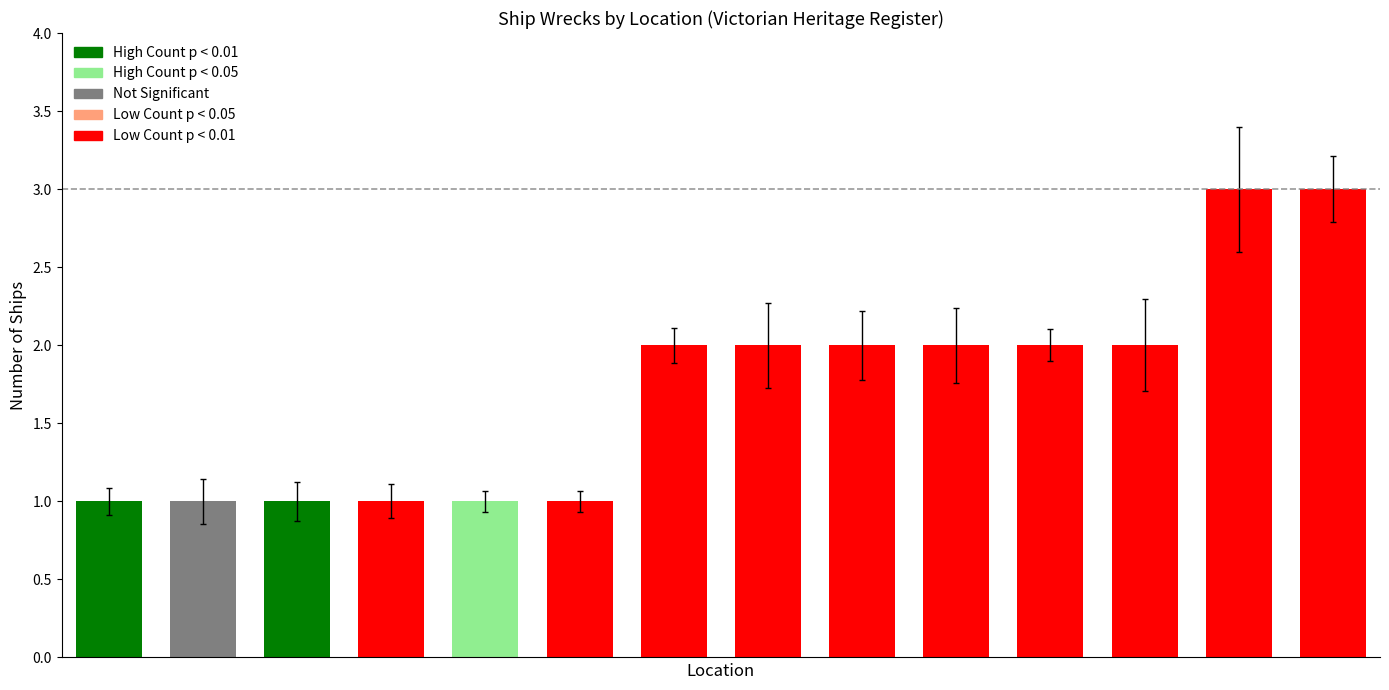

Count the values in the range 1 to 2.

12